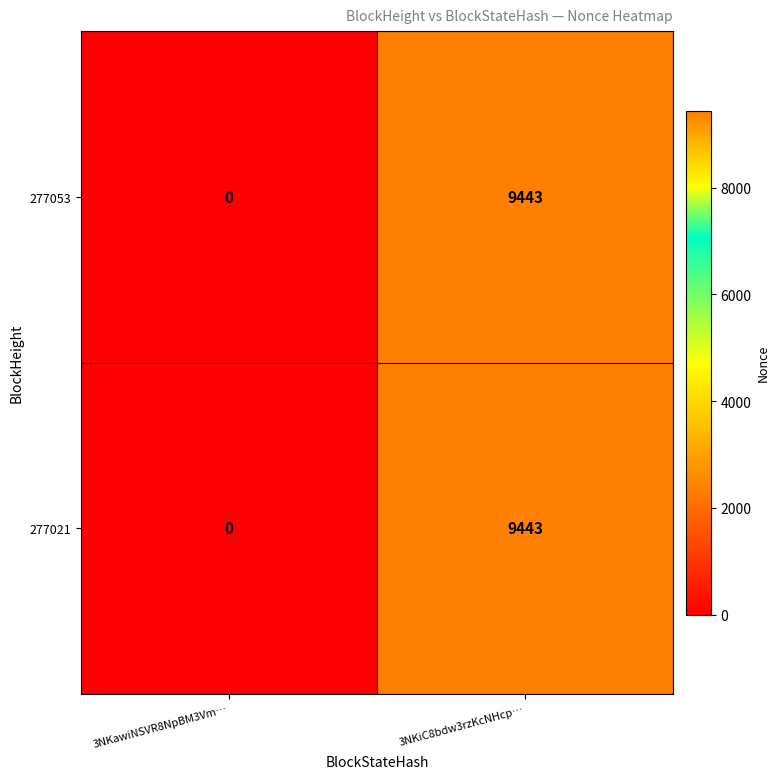

What is the average value of the 277053 series?

4722